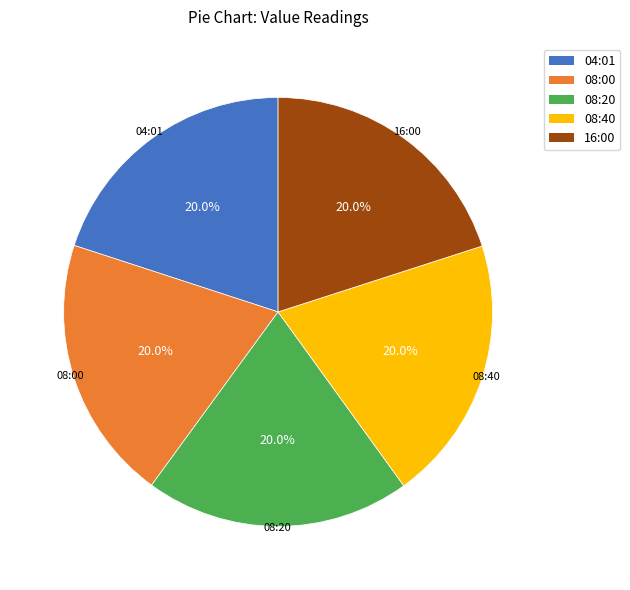

How many segments does this pie chart have?

5